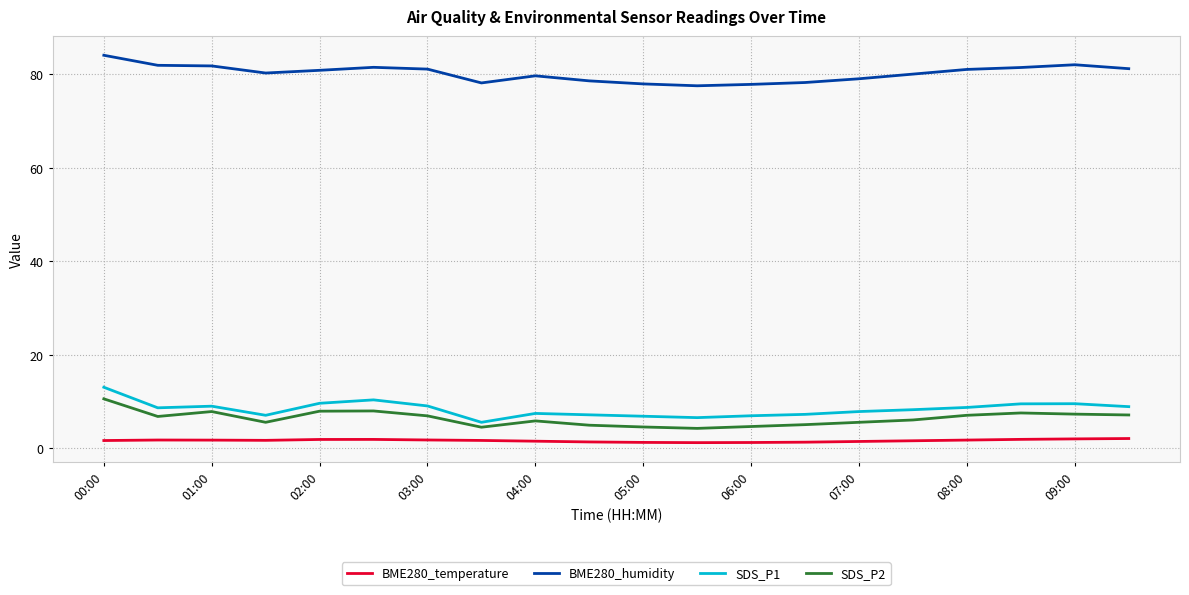

True or false: BME280_humidity and SDS_P1 intersect in this chart.

False